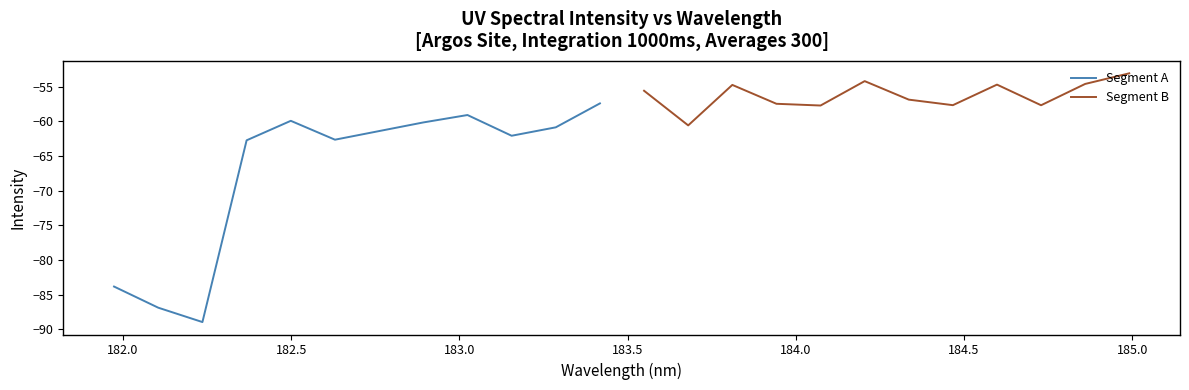

Does the chart have visible grid lines?

No